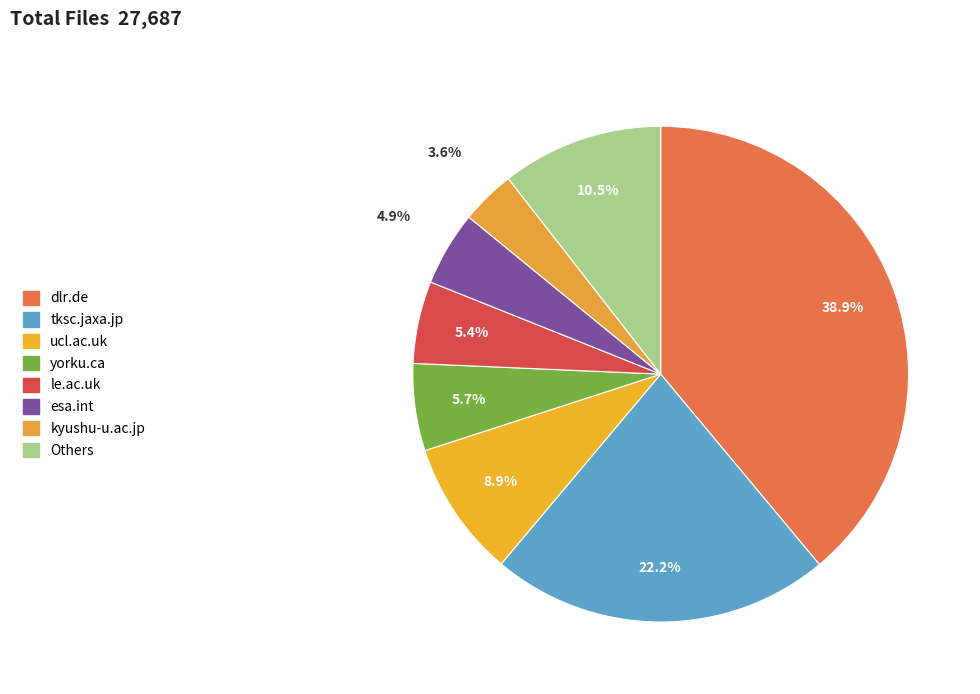

To the nearest percent, what is the average slice percentage?

12%